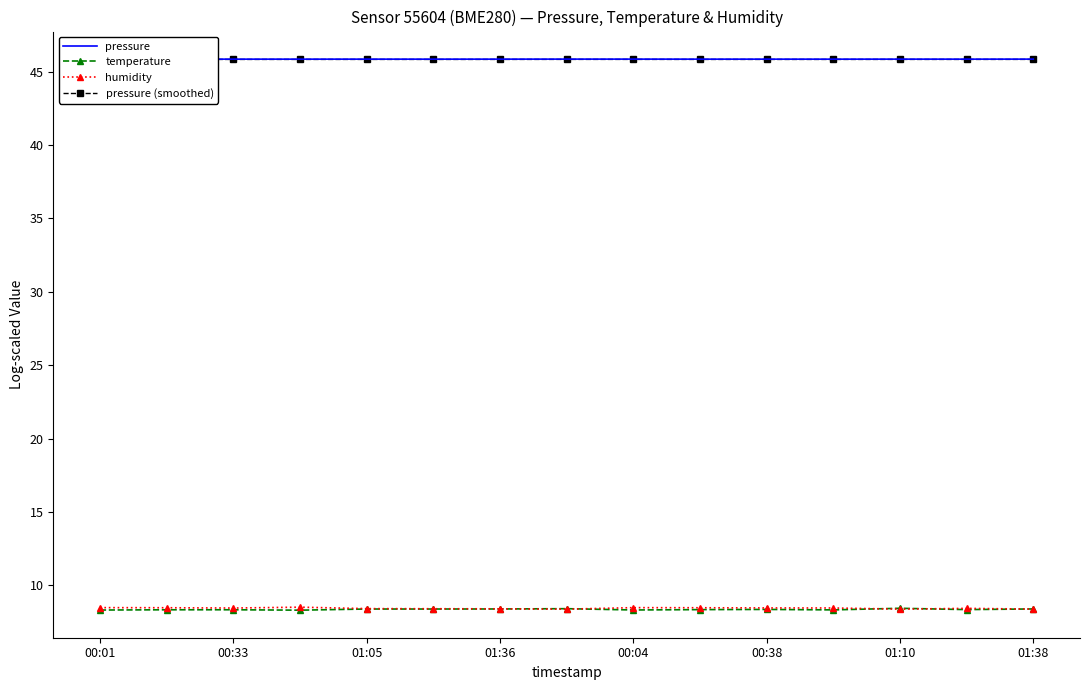

True or false: temperature and pressure cross at least once.

False